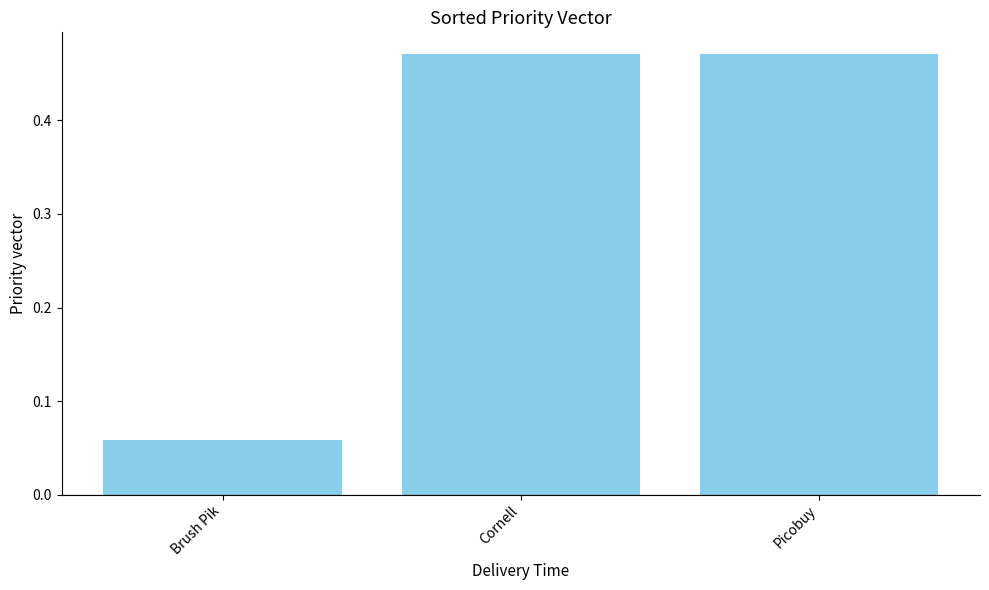

What is the label of the 3rd bar from the right?

Brush Pik